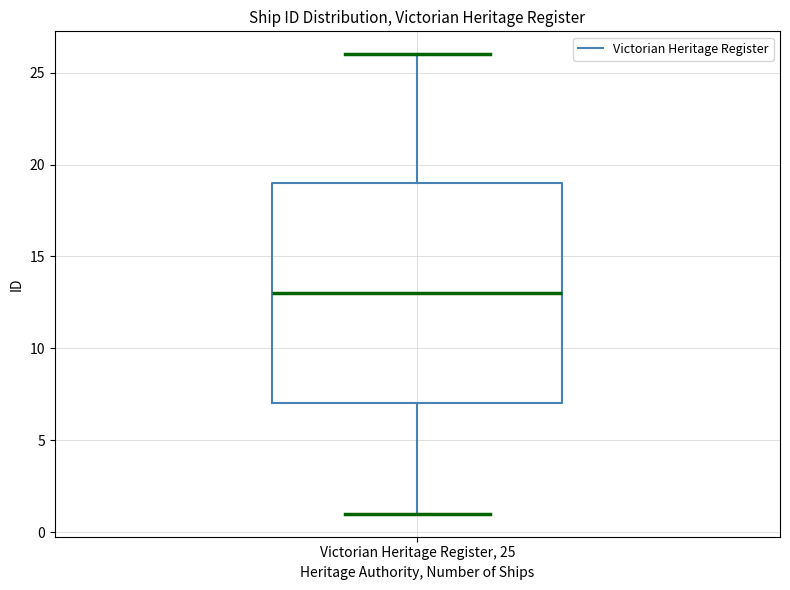

Read this box plot against the y-axis: the position of the median line, the range covered by the box, and the ends of both whiskers. The values are not printed on the chart, so give them approximately, as read against the axis.

median 13, box 7 to 19, whiskers 1 to 26